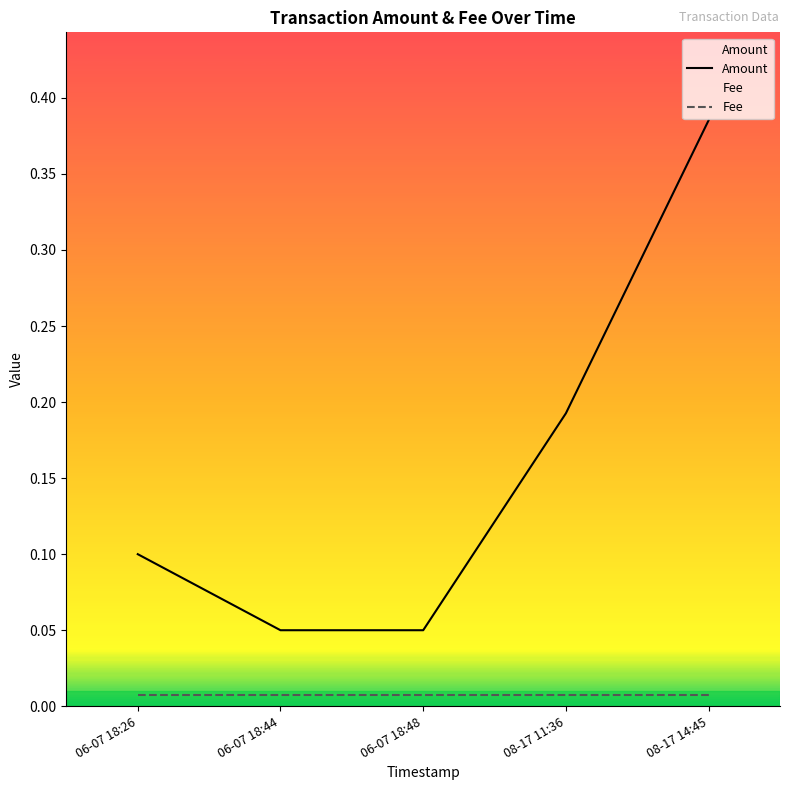

How many lines are shown in the chart?

2